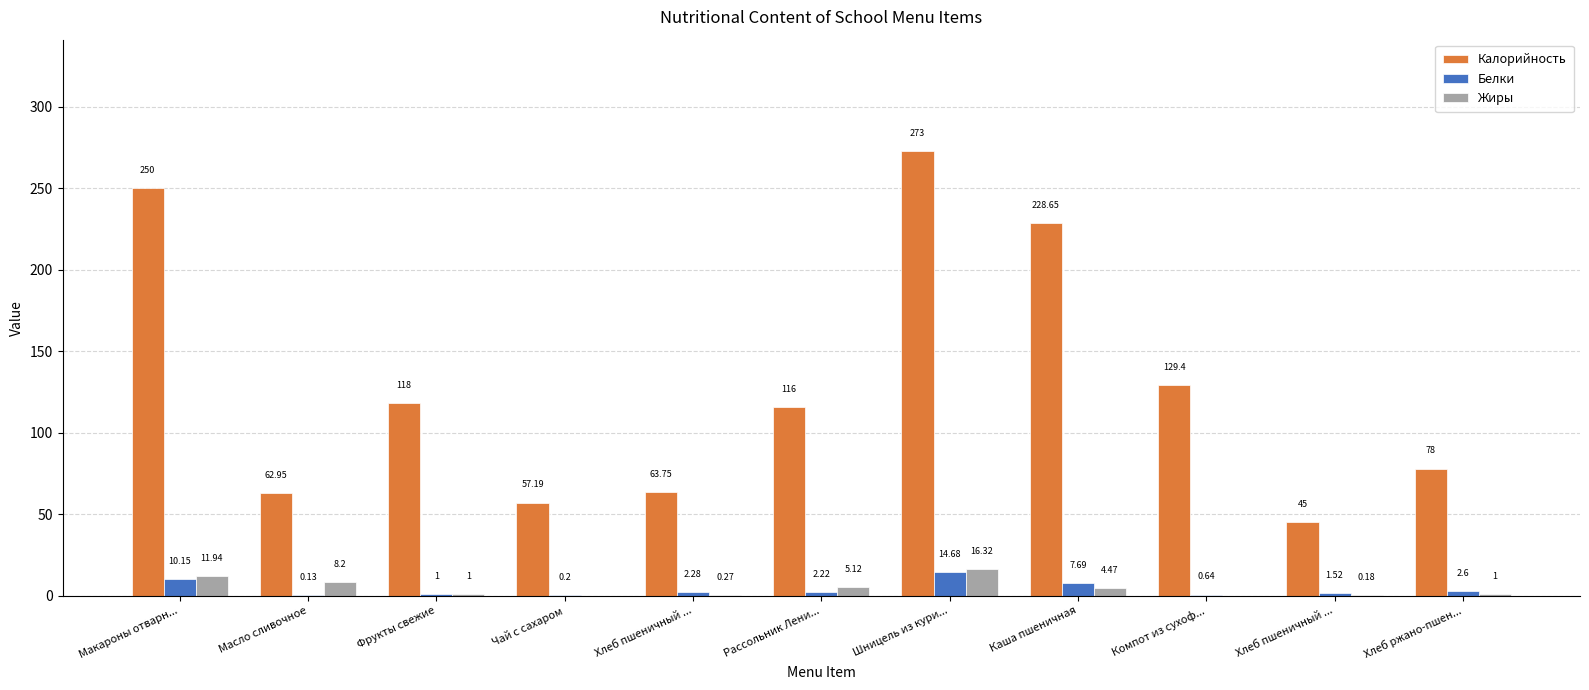

The value of Жиры at Масло сливочное is 11.2. True or false?

False